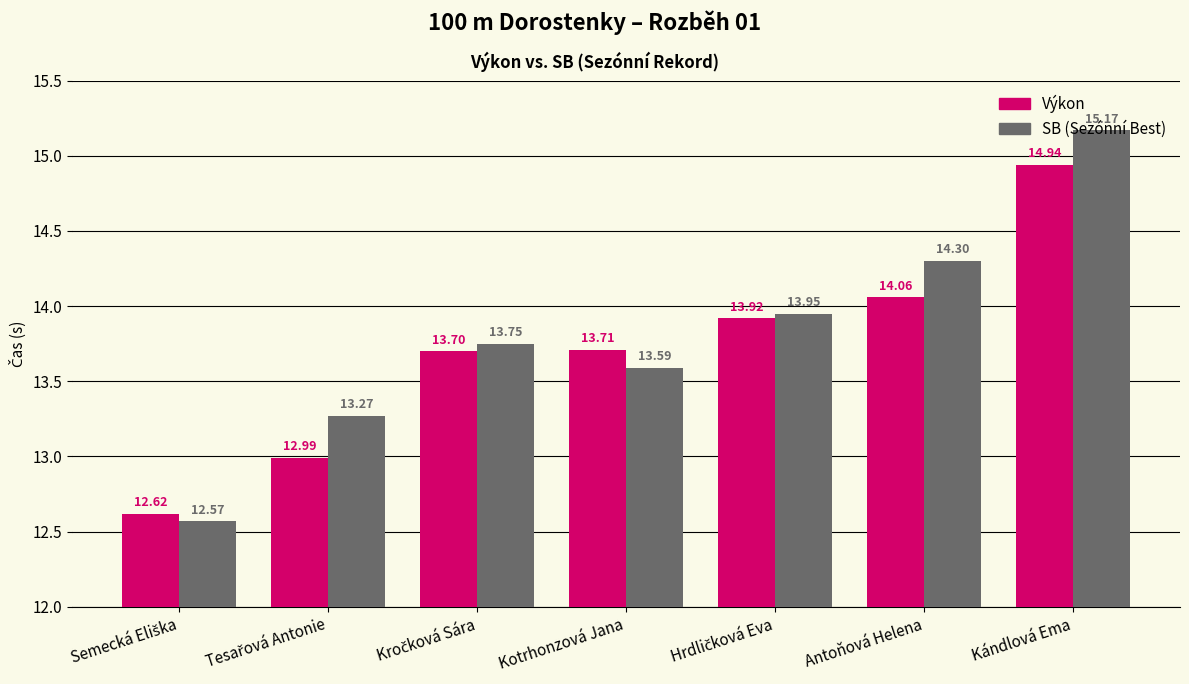

At which category is the sum across all series the highest?

Kándlová Ema